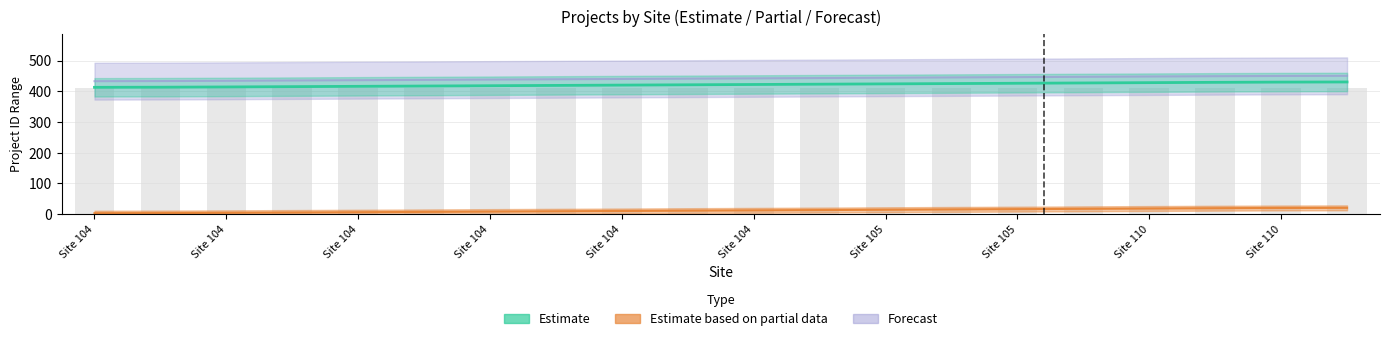

At how many categories does at least one series exceed 195?

20